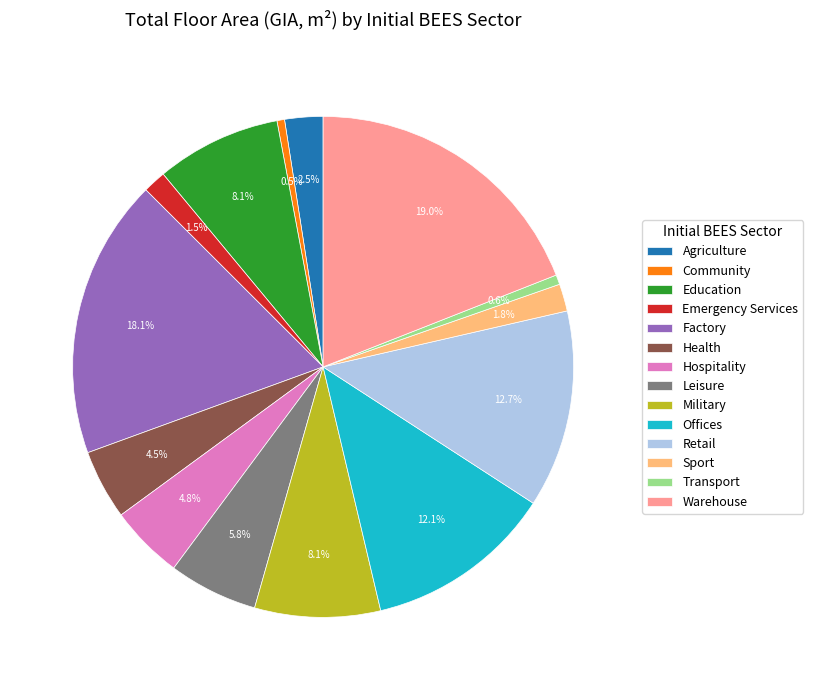

Between Emergency Services and Transport, which is larger?

Emergency Services